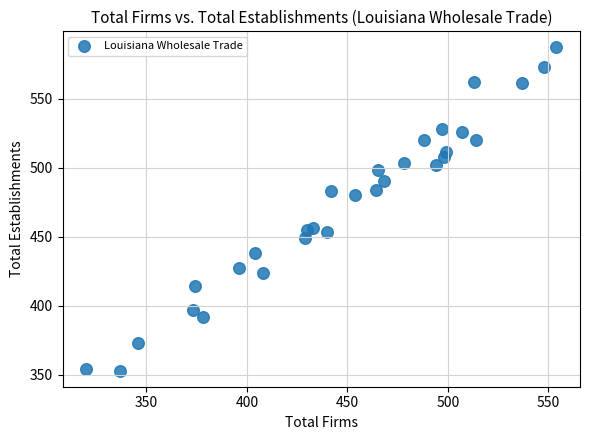

What Y value in the scatter plot is closest to 470?

480